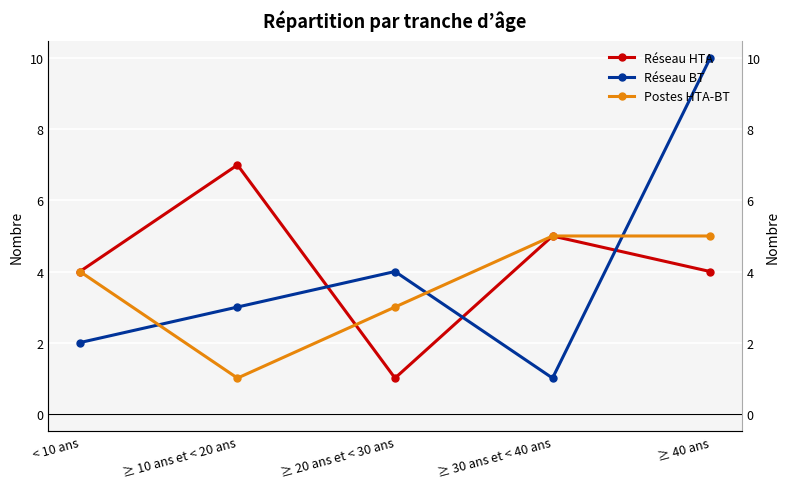

Which has a higher value, < 10 ans or ≥ 40 ans?

< 10 ans